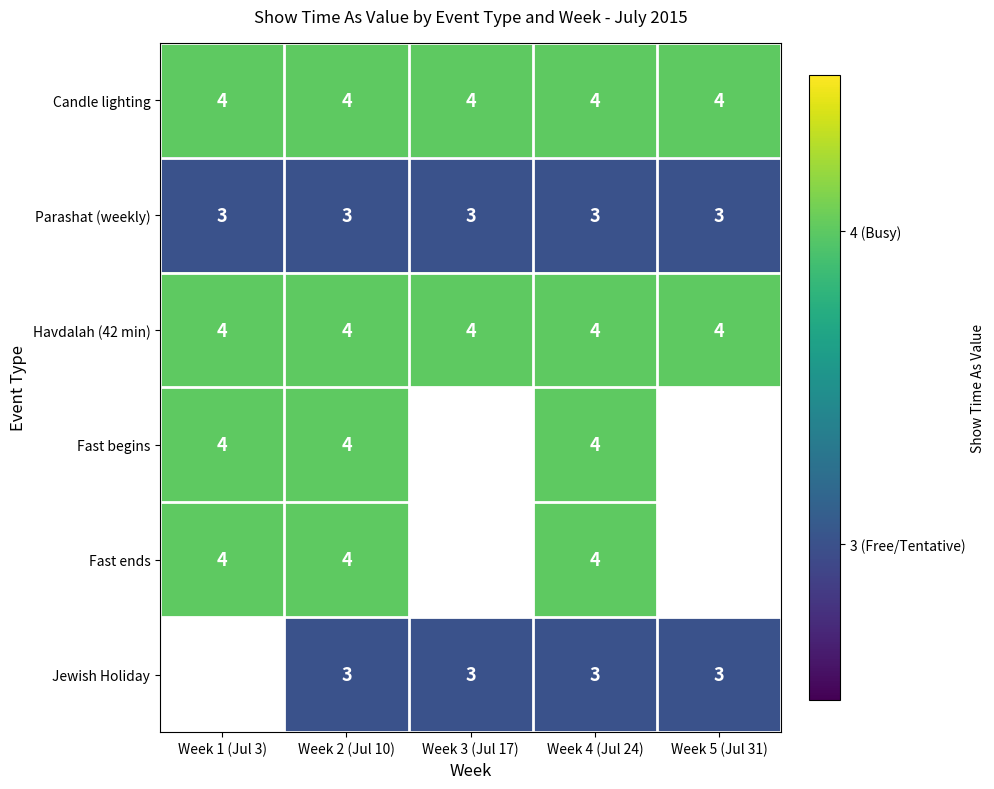

Which label corresponds to the largest value in the chart?

Week 1 (Jul 3)